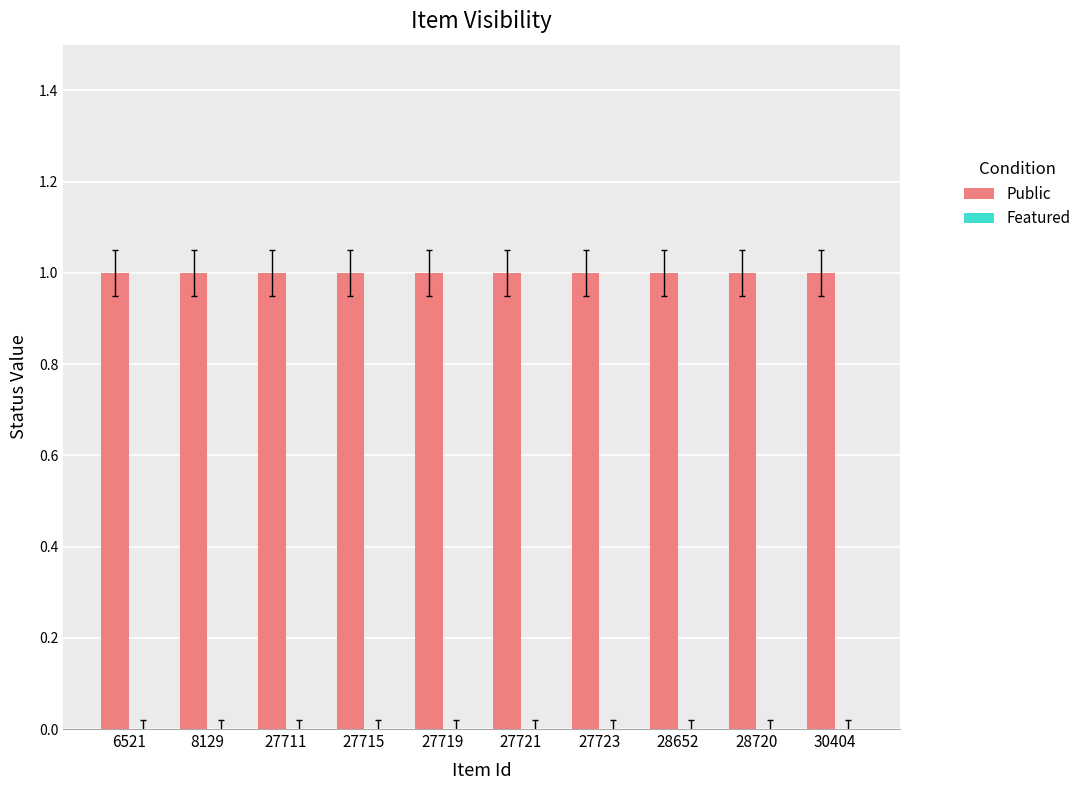

List the labels in order of Featured value, largest first.

6521, 8129, 27711, 27715, 27719, 27721, 27723, 28652, 28720, 30404